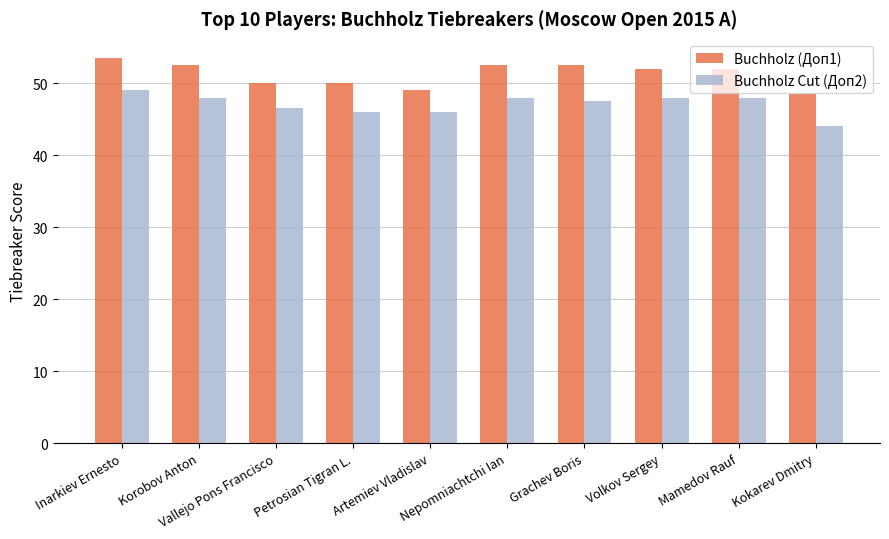

What is the difference between the maximum and minimum values in the Buchholz (Доп1) series?

5.0